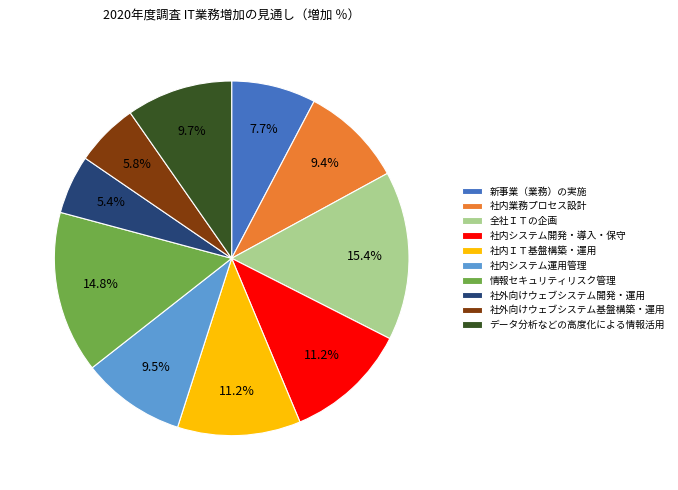

To the nearest percent, what is the difference between the largest and smallest slice percentages?

10%